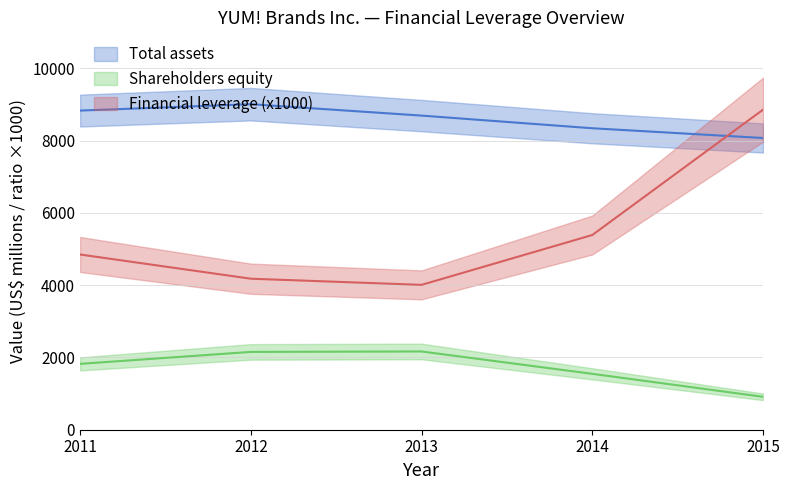

Which category has the highest value in the Shareholders equity series?

2013